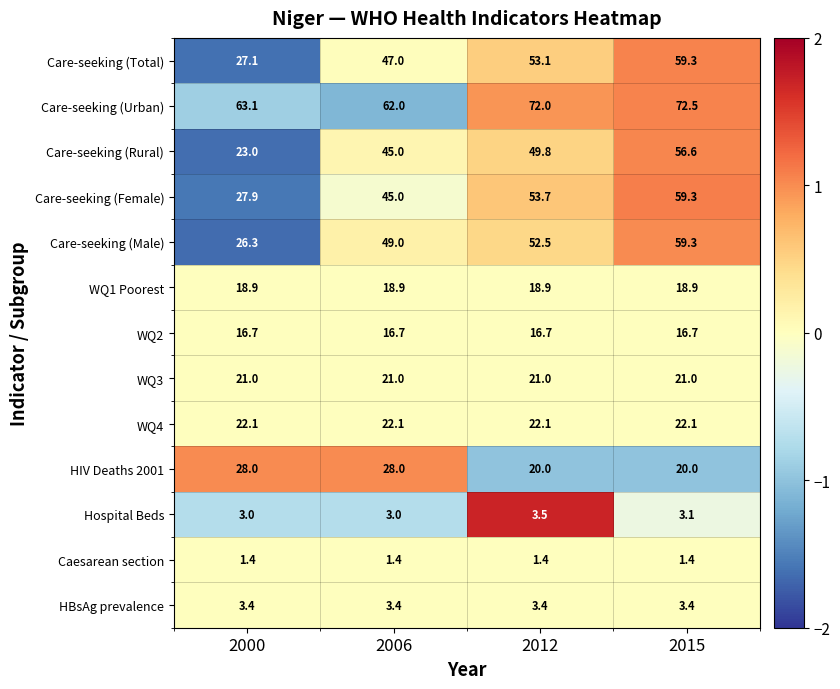

At which category is the sum across all series the highest?

2015